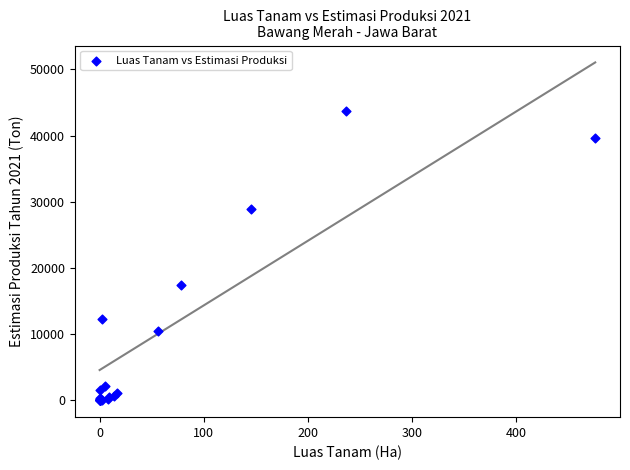

What Y value in the scatter plot is closest to 21876?

17424.0